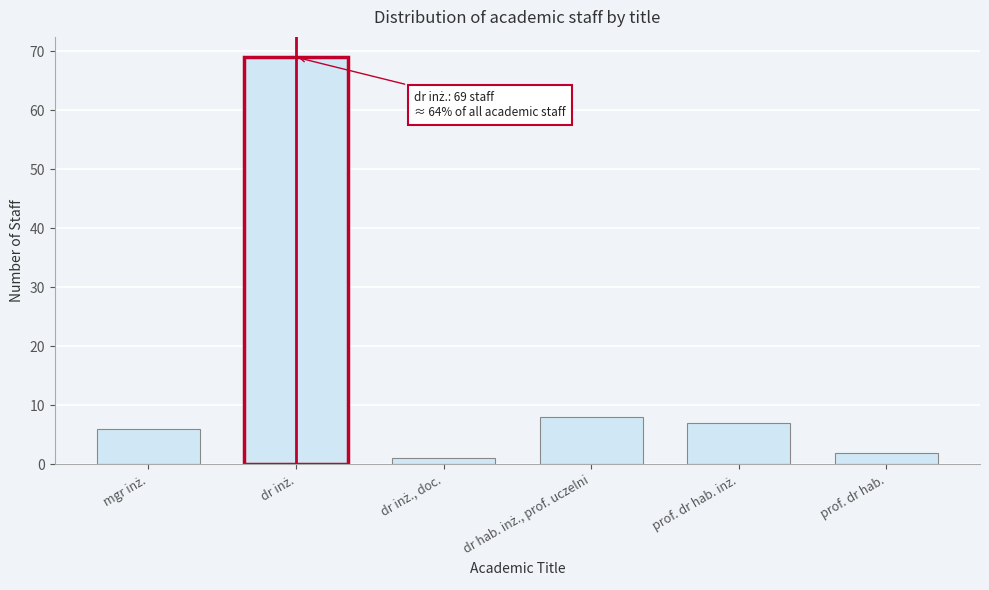

Reading left to right, list all the values displayed in this chart.

6	69	1	8	7	2